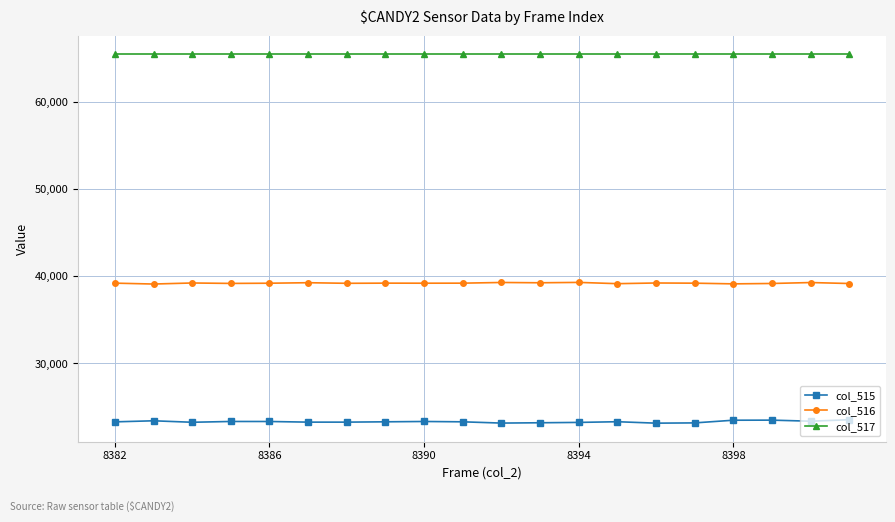

What is the value of the col_516 point at the 9th from the left?

39211